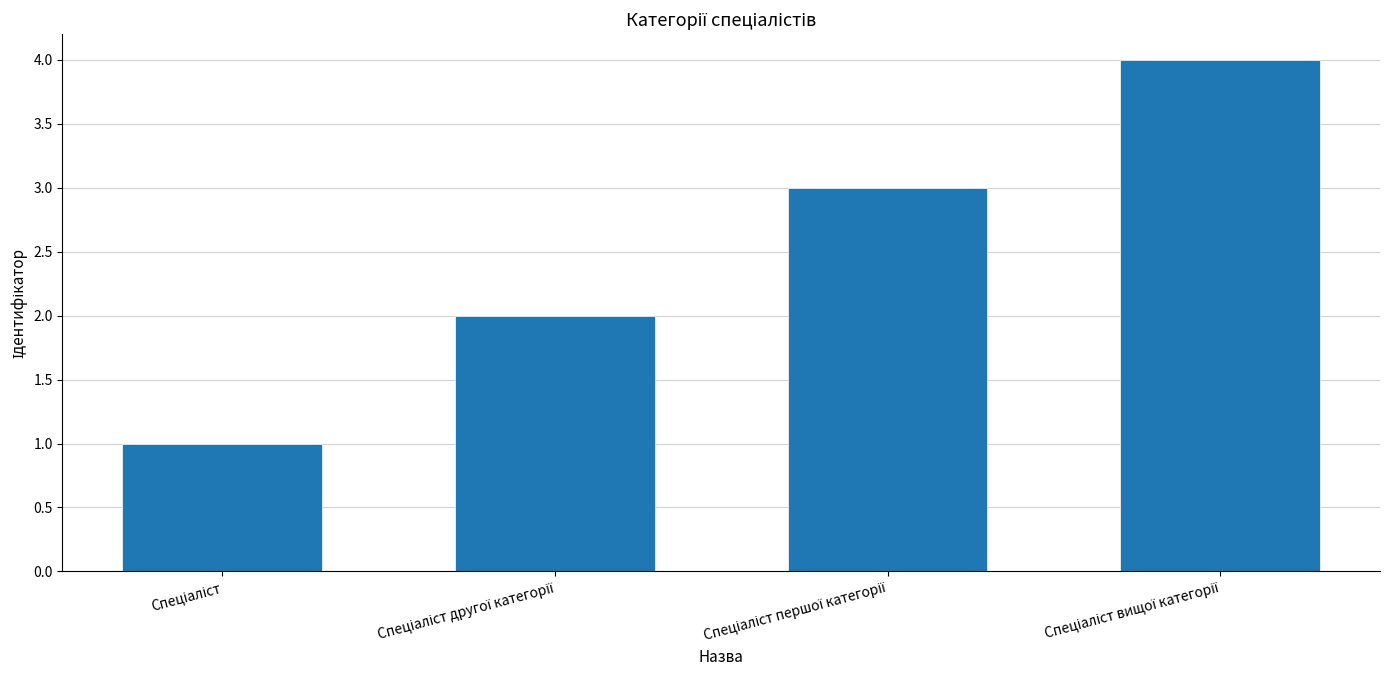

What is the maximum value shown in the chart?

4